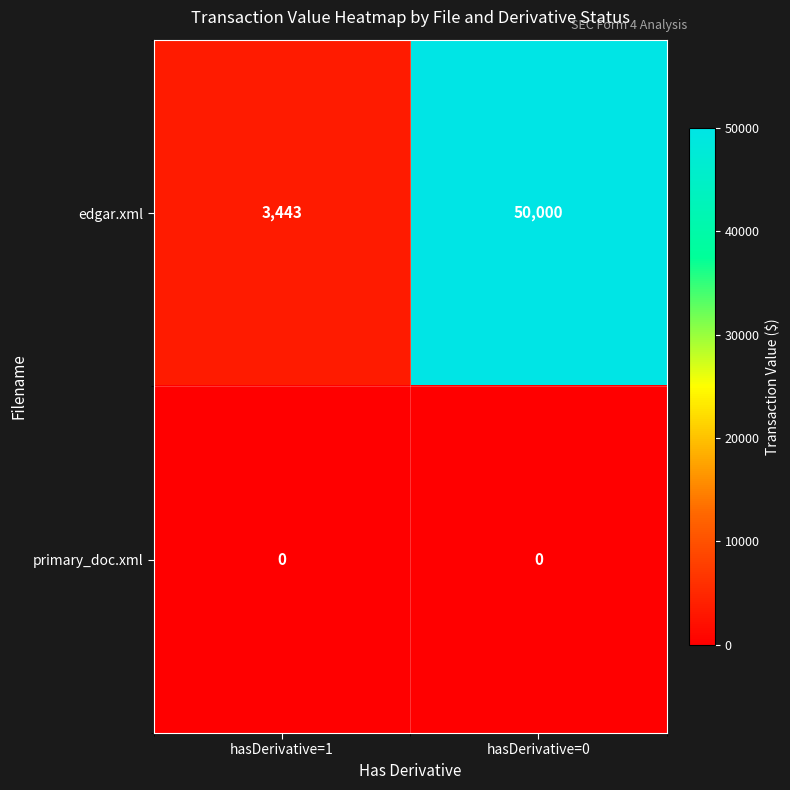

How many series are shown in this chart?

2